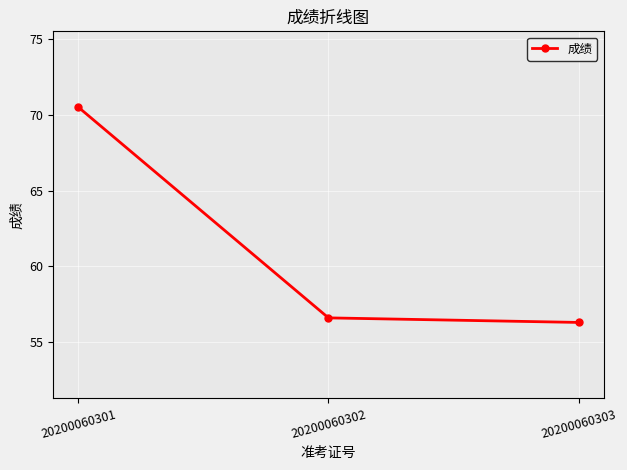

True or false: the data shows 48.4 at 20200060301.

False